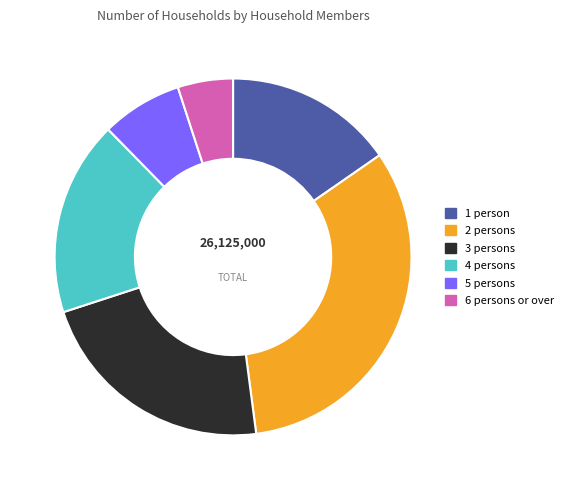

Is the sum of 5 persons and 4 persons greater than half?

No